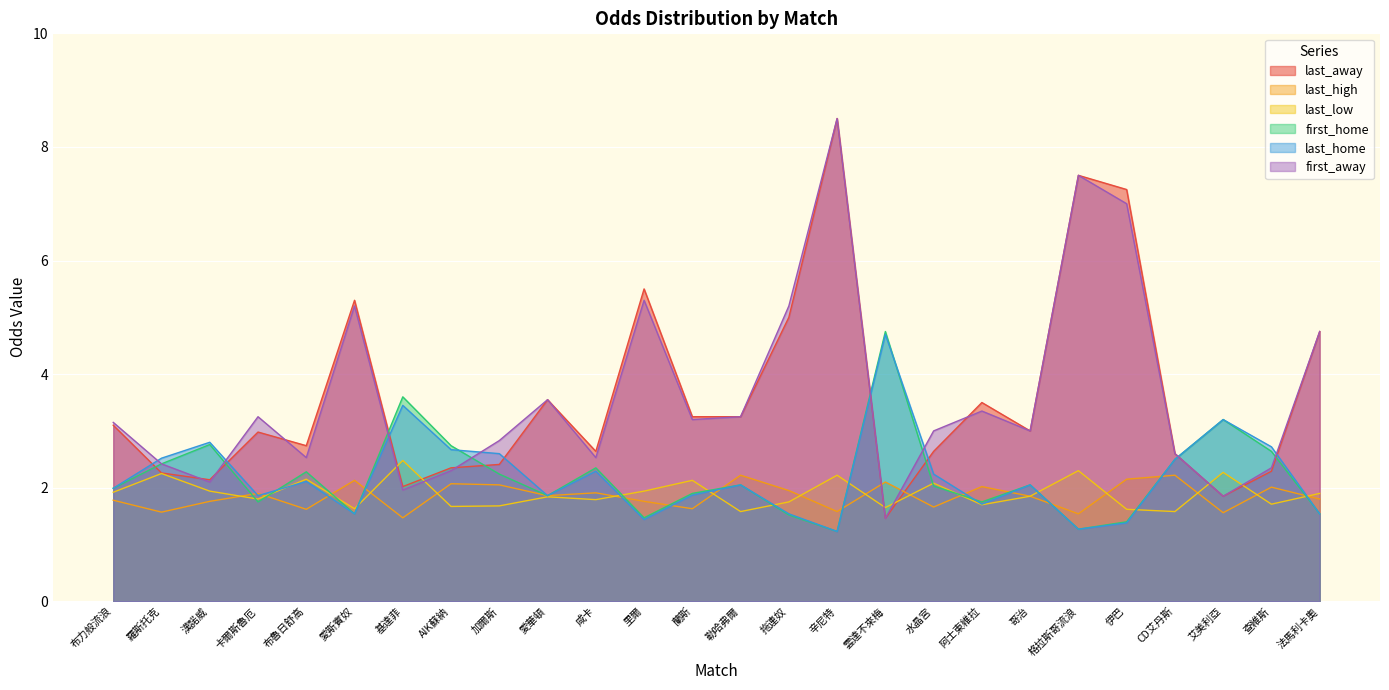

What are all the series names shown in the legend?

last_away, last_high, last_low, first_home, last_home, first_away